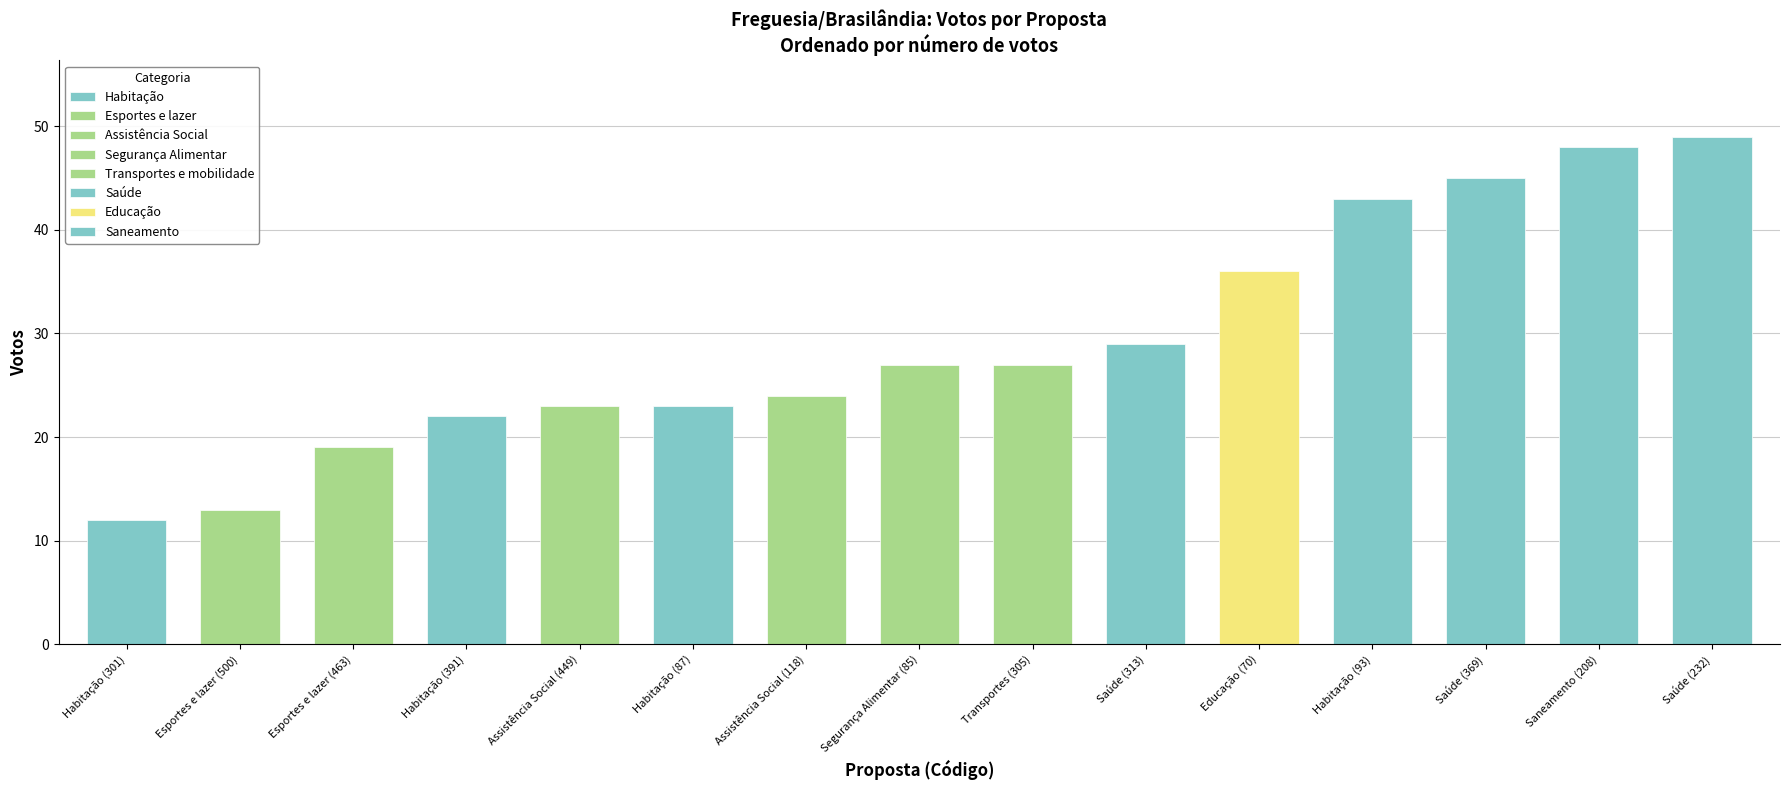

What is the sum of the values at Transportes (305) and Esportes e lazer (500)?

40